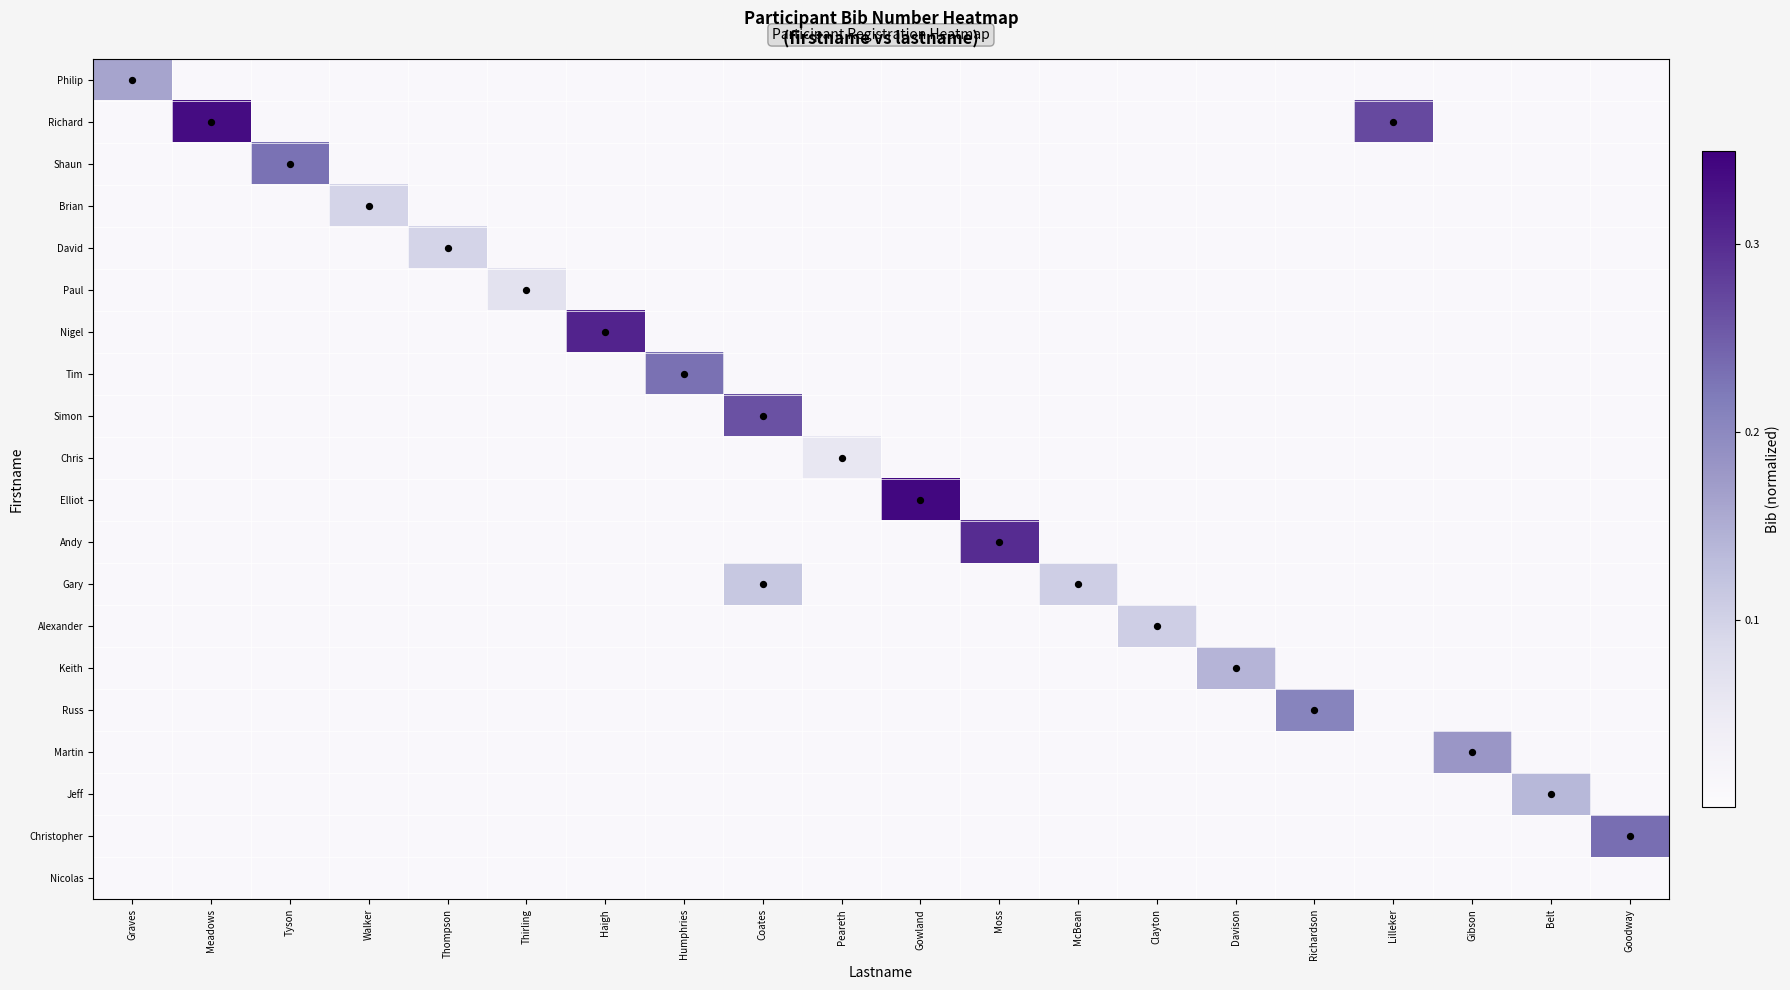

Between Meadows and Thirling, which is larger?

Meadows